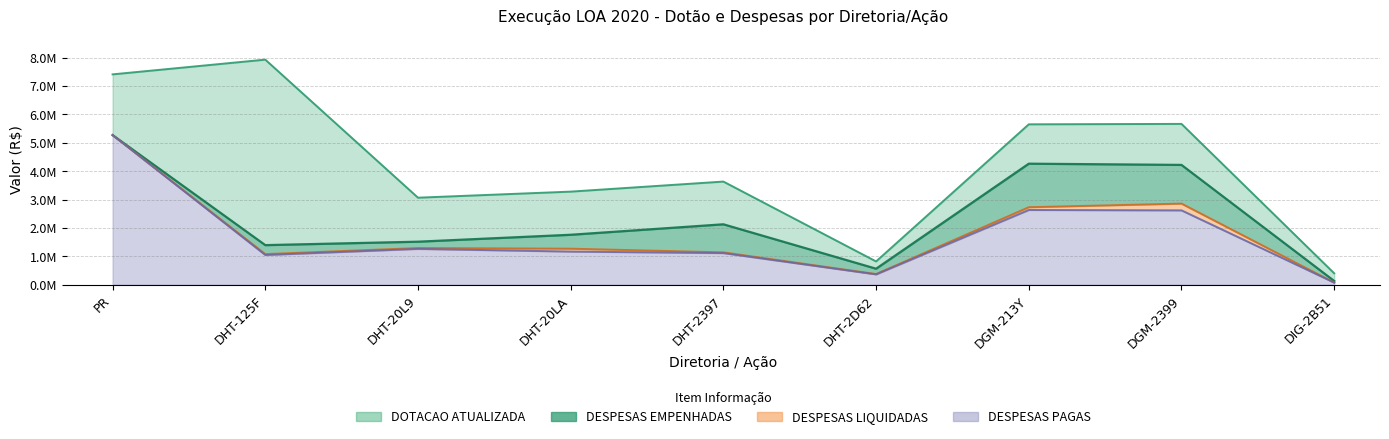

What is the difference between the DESPESAS PAGAS values at DHT-2D62 and DHT-2397?

749387.1